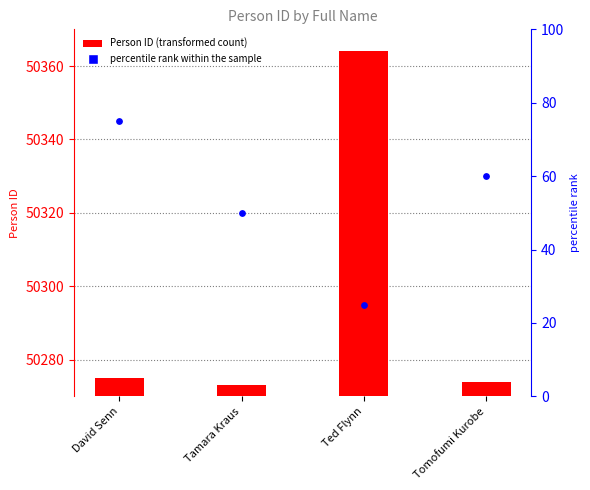

What is the total value across all series at David Senn?

50350